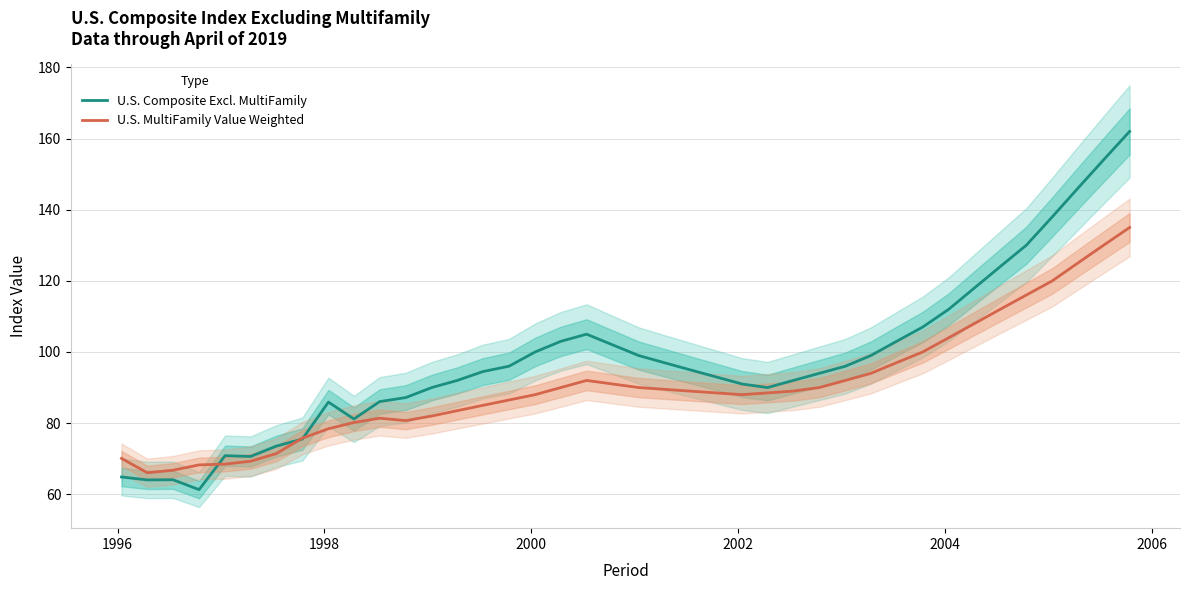

What is the highest value of the U.S. Composite Excl. MultiFamily series?

162.0